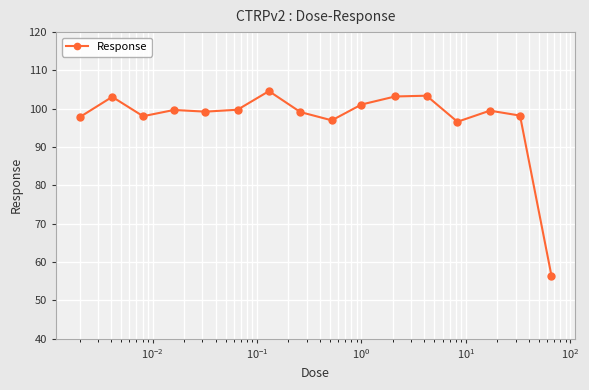

What is the average value?

97.3